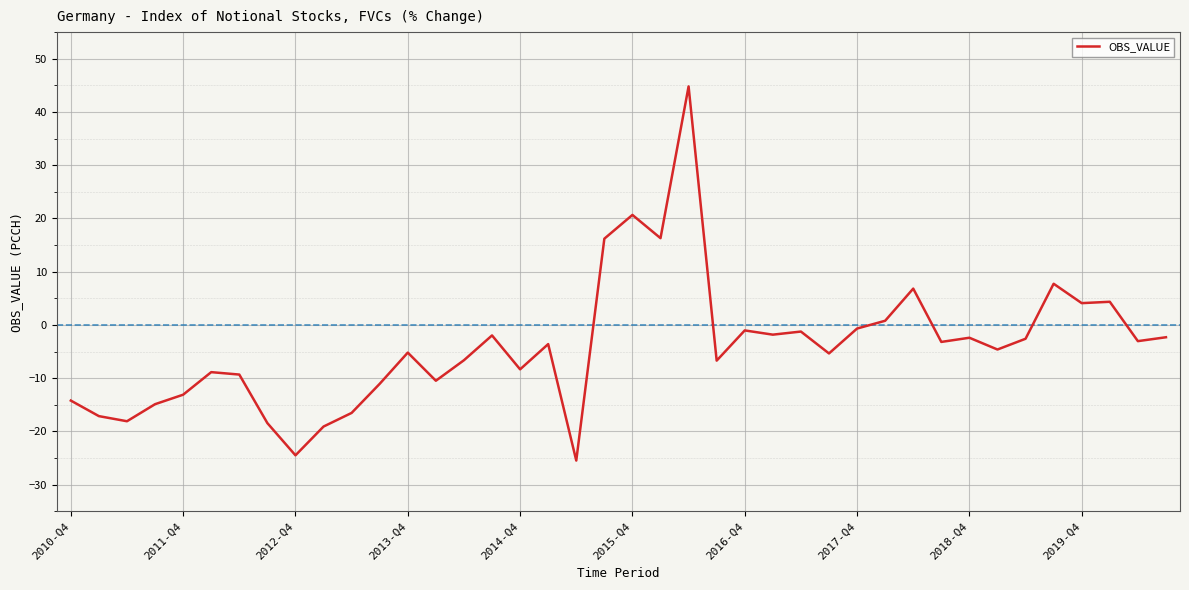

Count the number of data series in this chart.

1